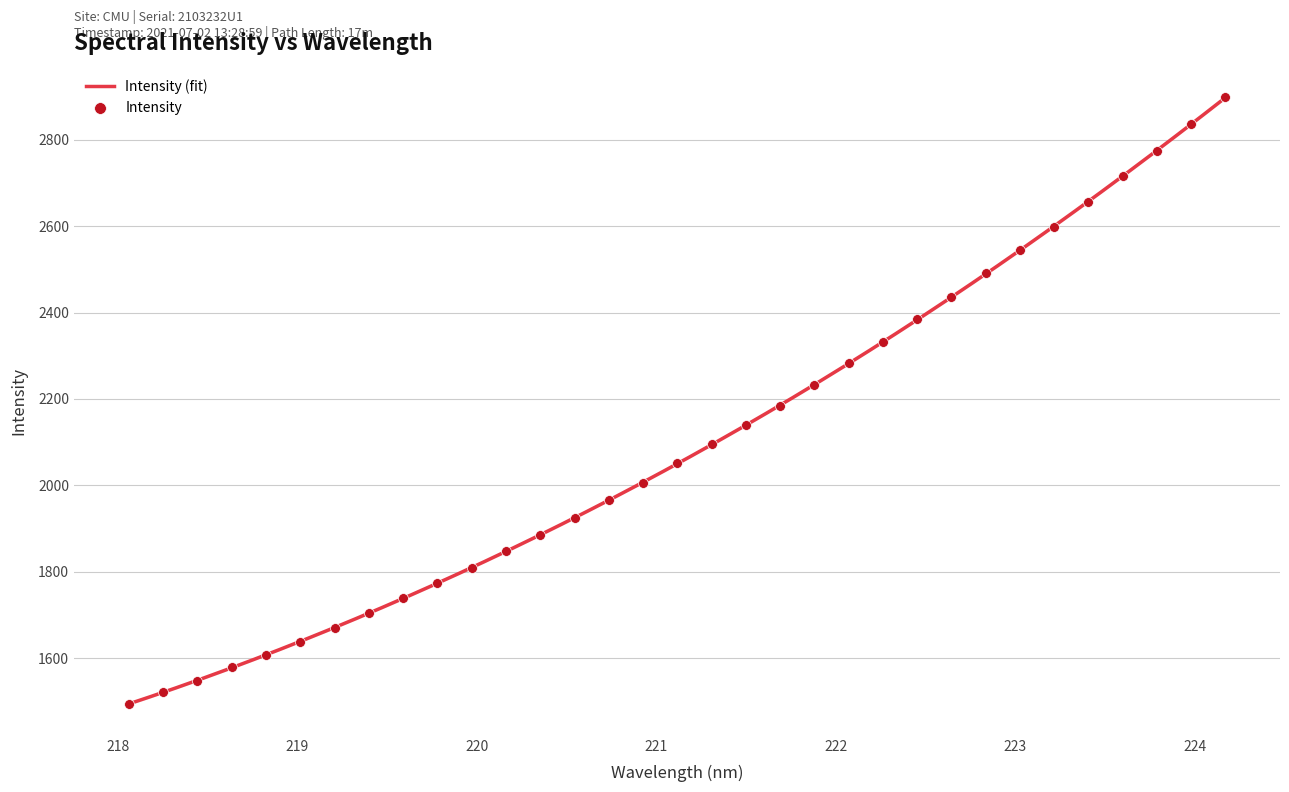

What is the ratio of the value at 224.1709 to the value at 218.442?

1.9